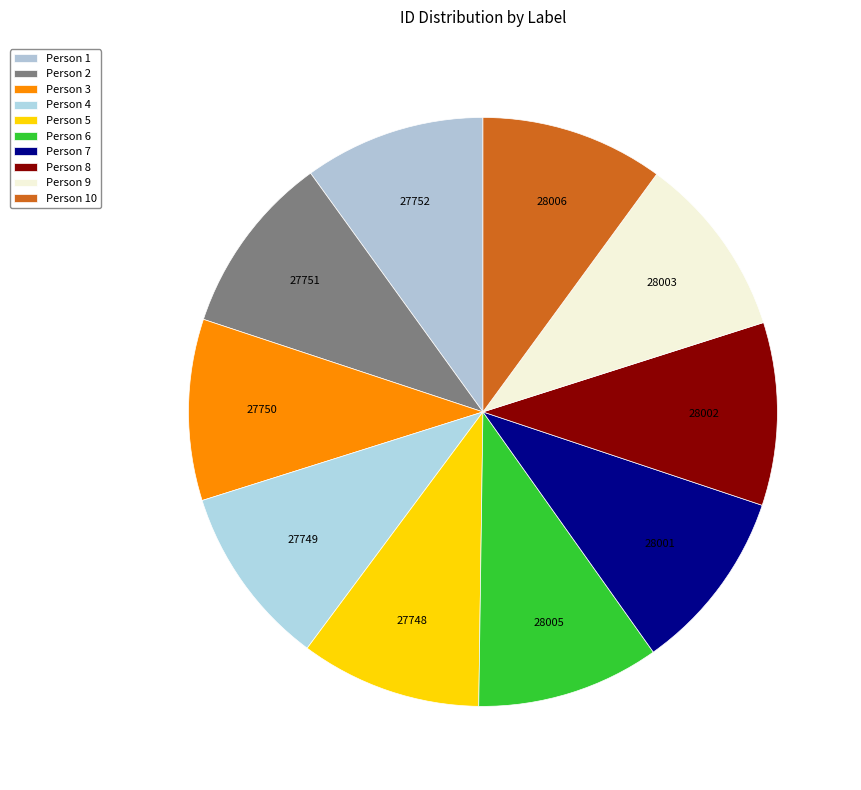

How many slices are in this pie chart?

10